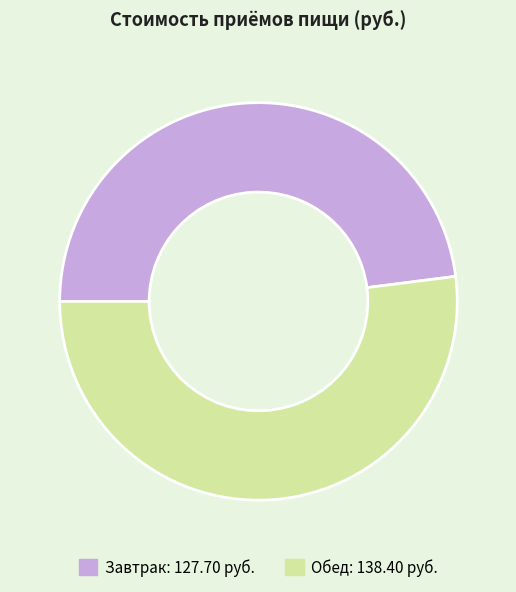

Which slice is the largest?

Обед